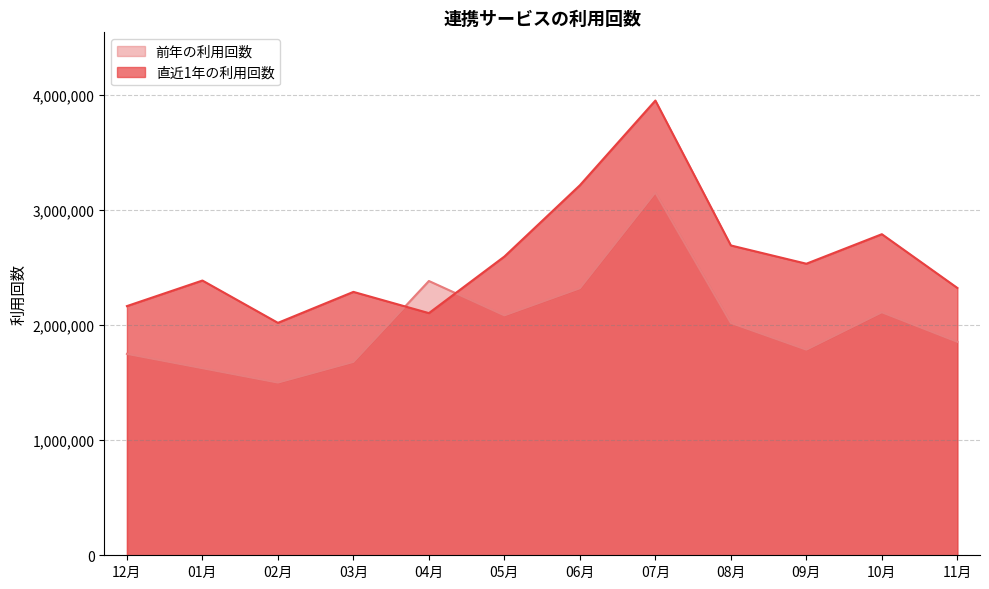

What is the spread (max minus min) of values at 03月?

608403